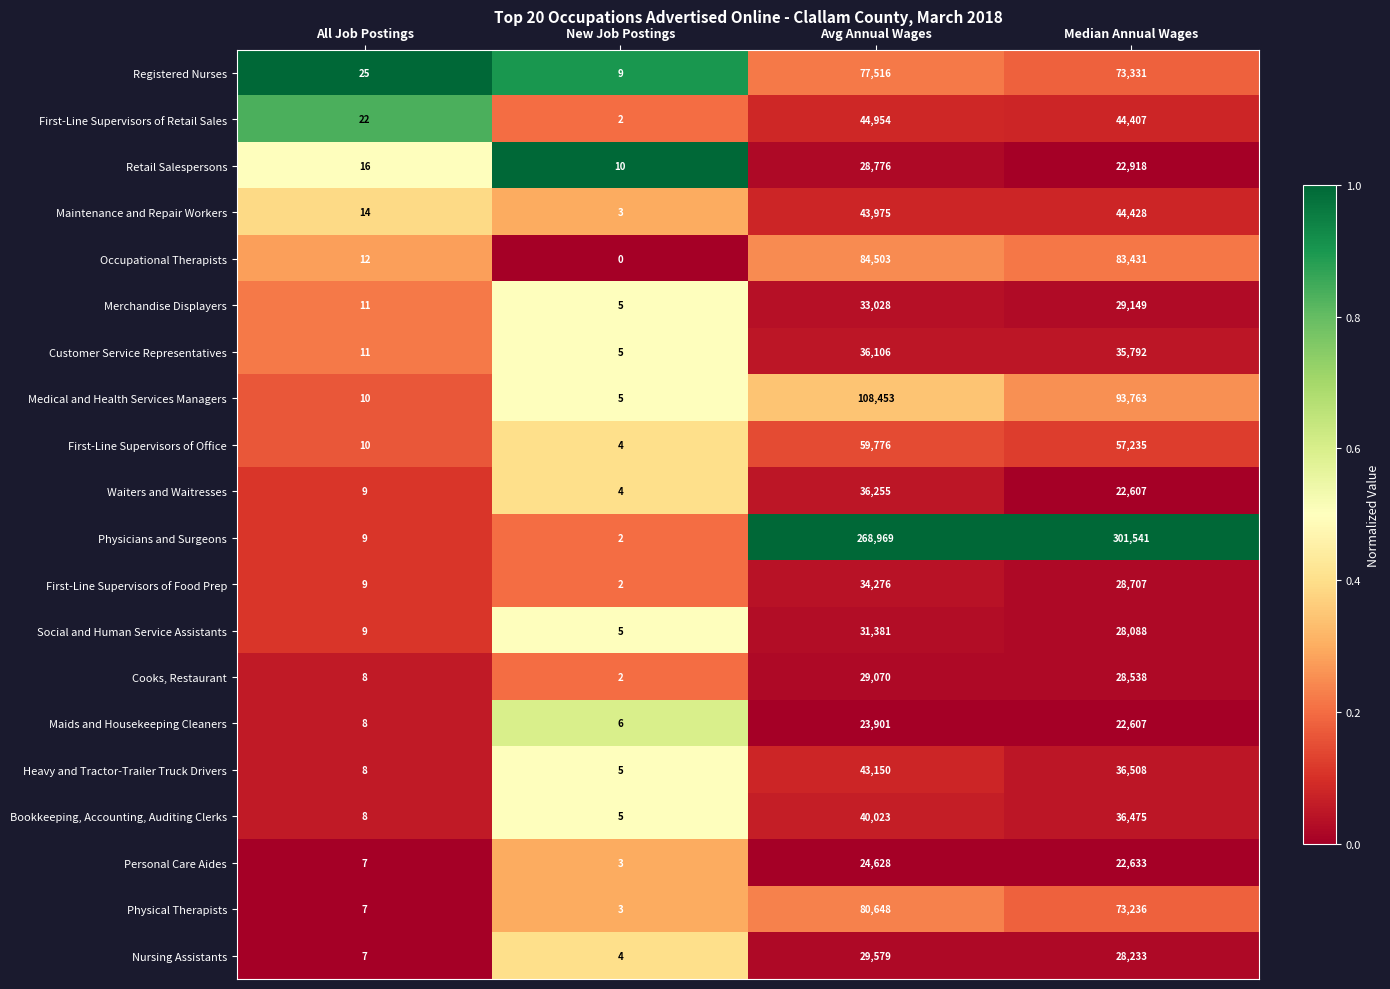

The Nursing Assistants series shows 28233 at Median Annual Wages. True or false?

True